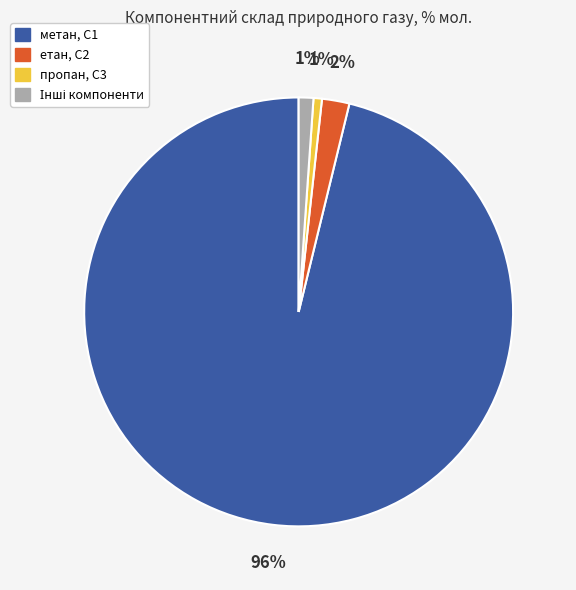

True or false: пропан, С3 accounts for 12% of the total.

False